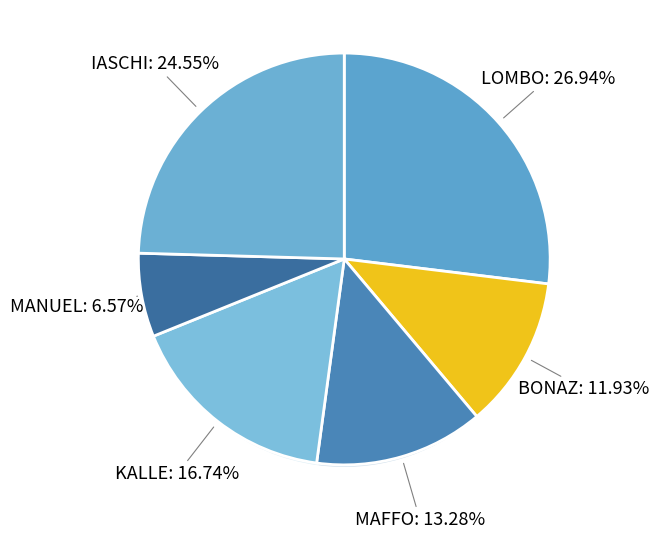

To the nearest percent, what percentage of the pie is MAFFO?

13%